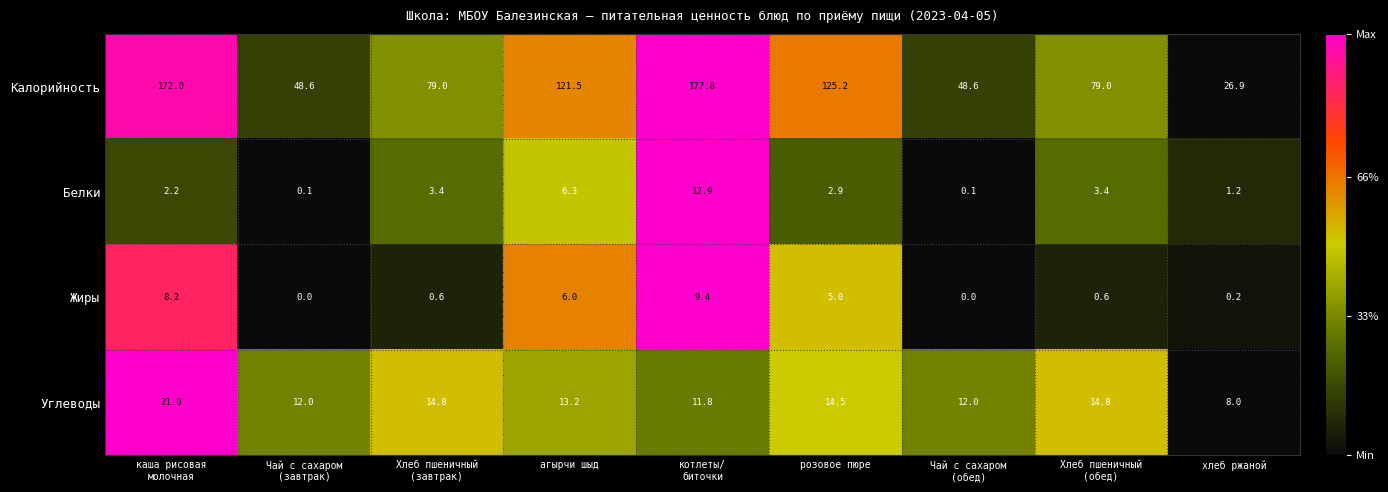

Is it true that Углеводы equals 14.1 at хлеб ржаной?

False